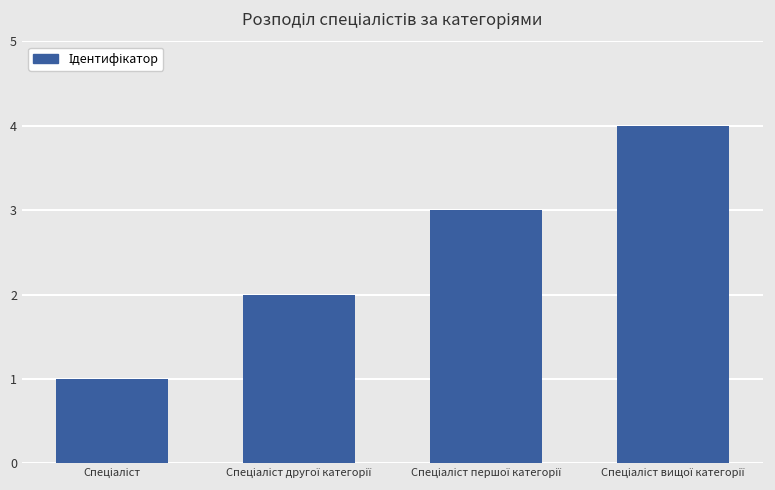

Reading left to right, what are all the values shown in this chart?

1	2	3	4